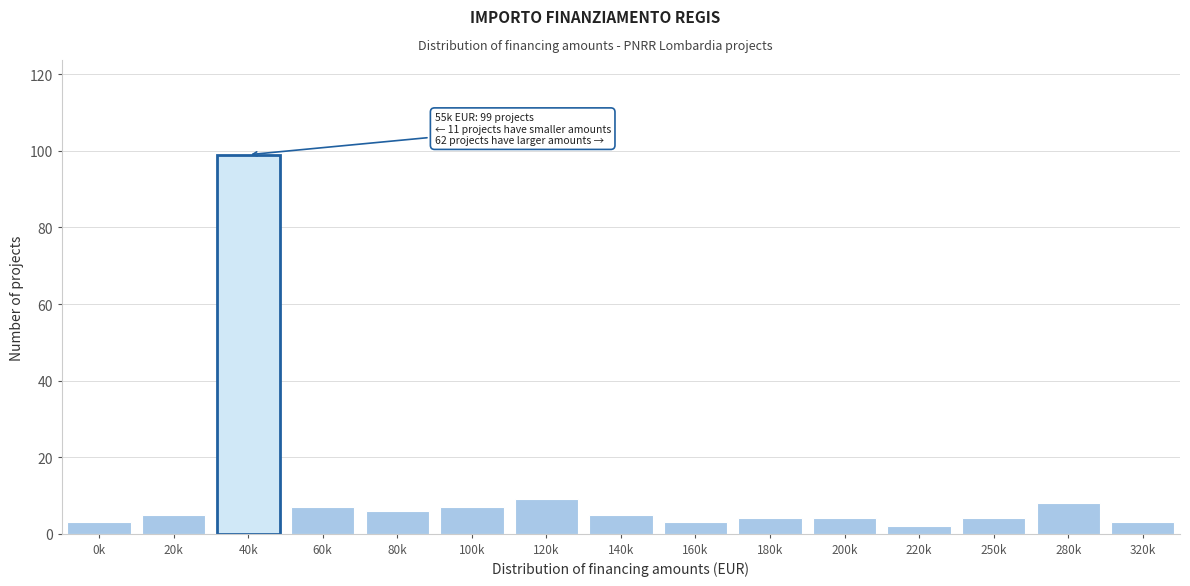

Reading left to right, list all the values displayed in this chart.

3	5	99	7	6	7	9	5	3	4	4	2	4	8	3